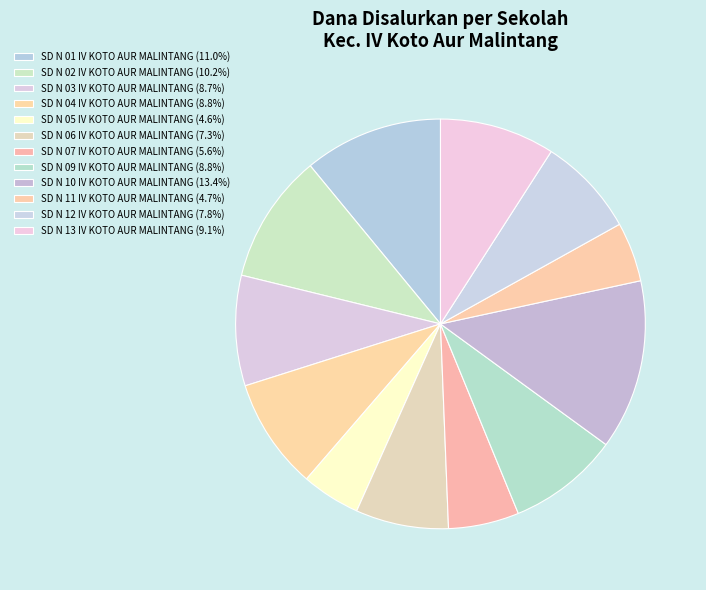

What percentage is the SD N 02 IV KOTO AUR MALINTANG slice, to the nearest percent?

10%